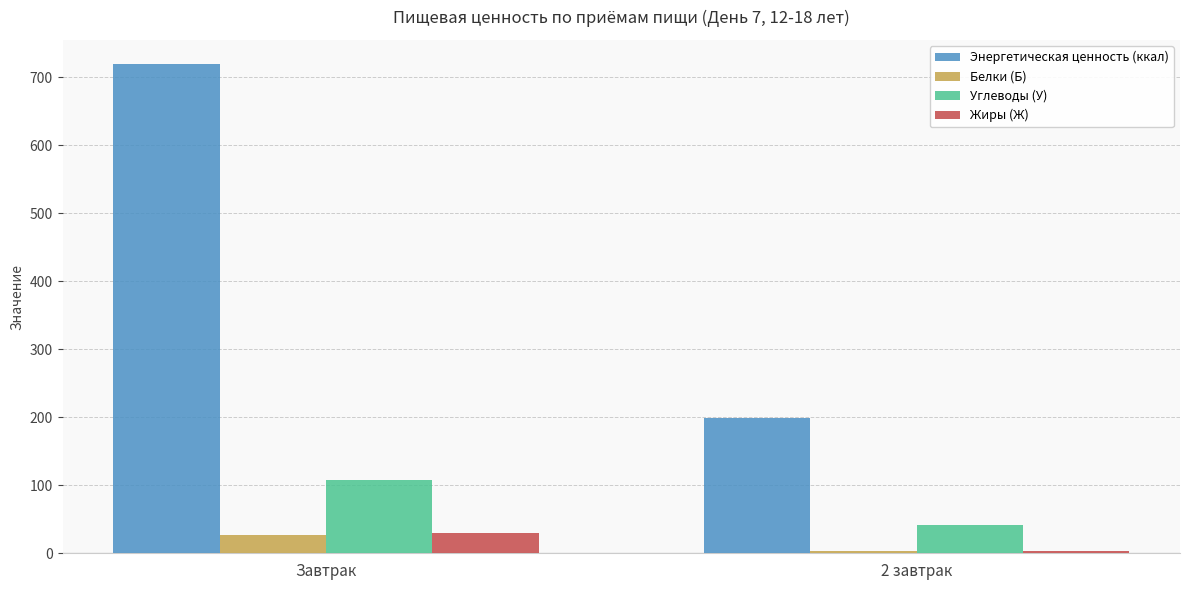

What is the difference between the Белки (Б) values at 2 завтрак and Завтрак?

23.6